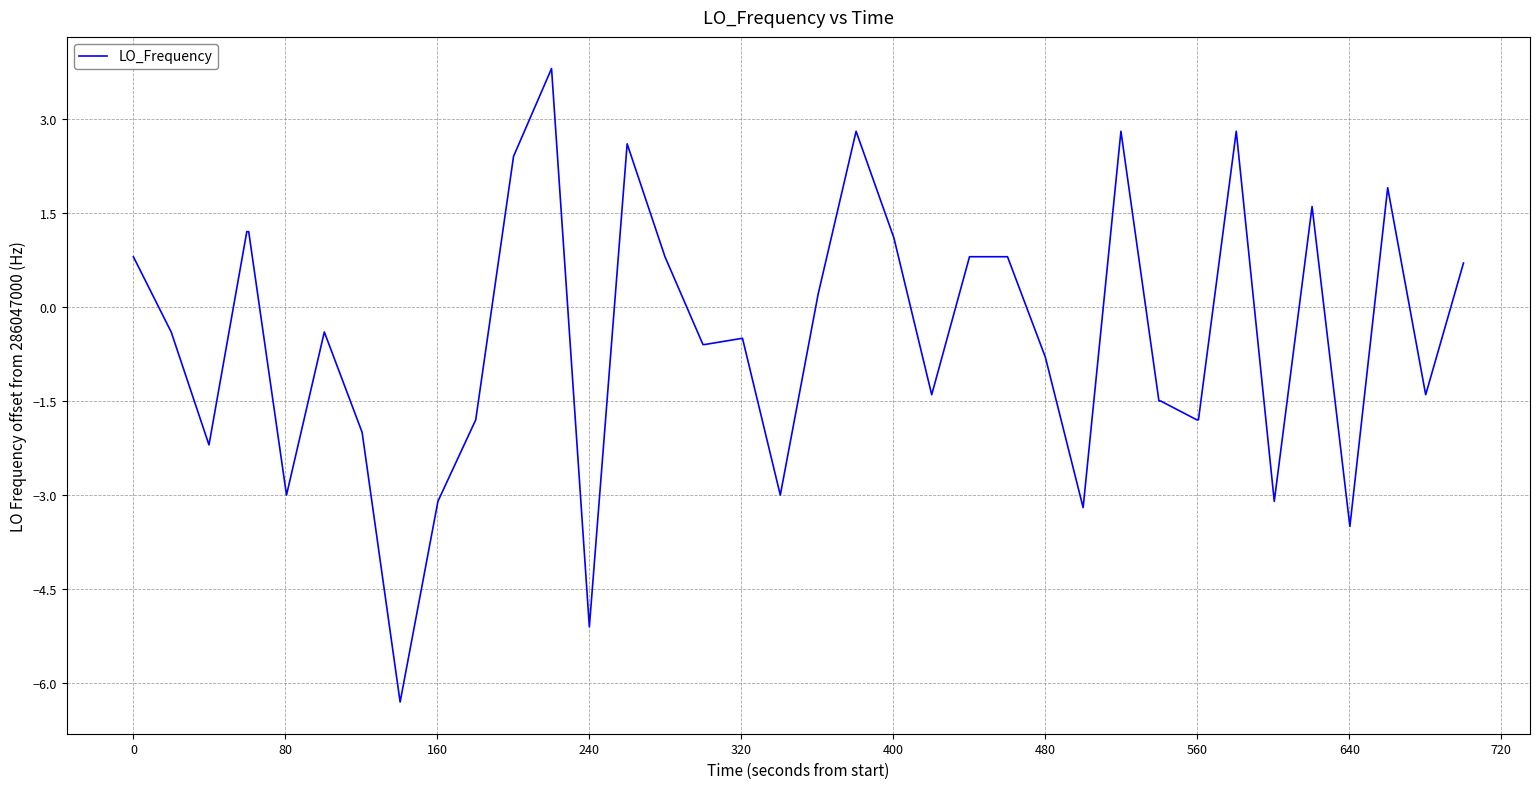

What is the minimum value shown in the chart?

-6.3